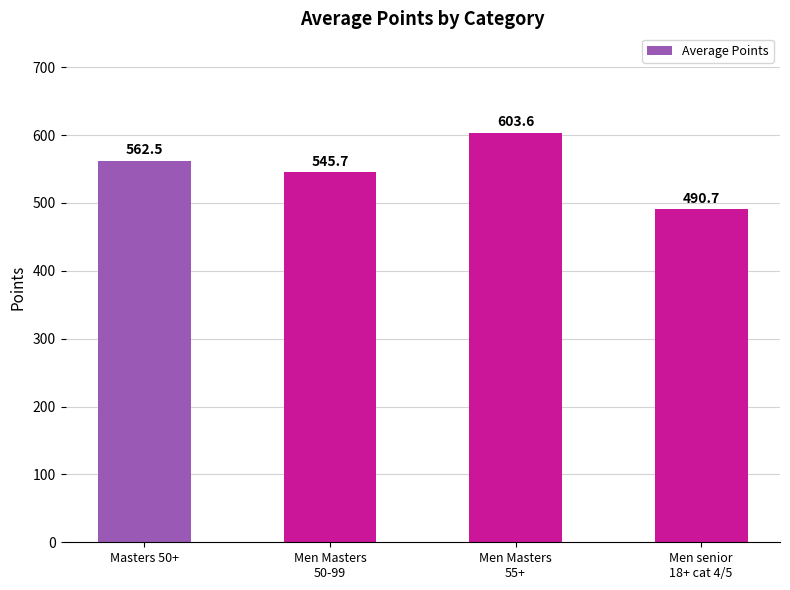

What is the label of the 1st bar from the left?

Masters 50+